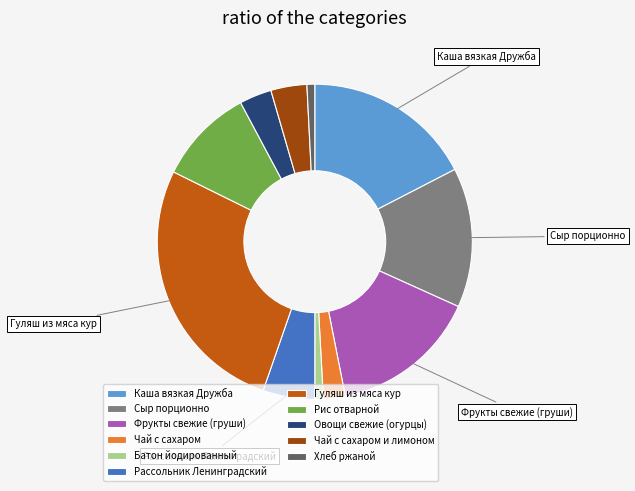

What is the largest slice in the pie chart?

Гуляш из мяса кур